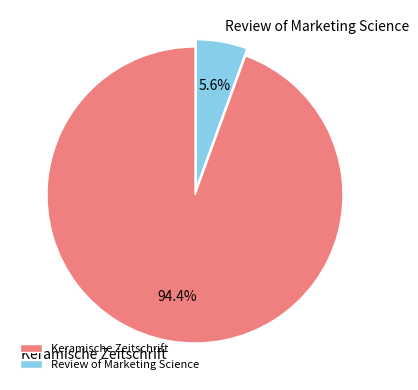

True or false: Review of Marketing Science accounts for 1% of the total.

False